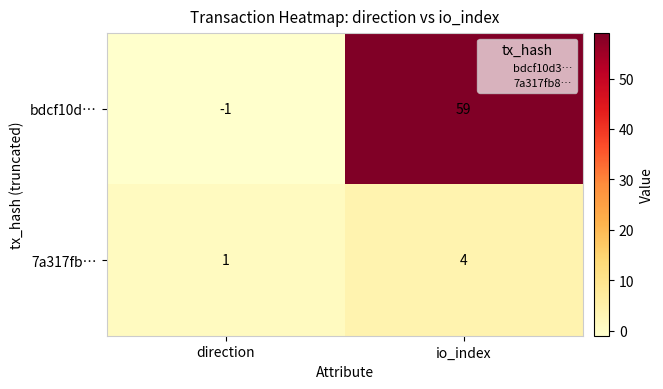

Which category has the highest value across all series?

io_index